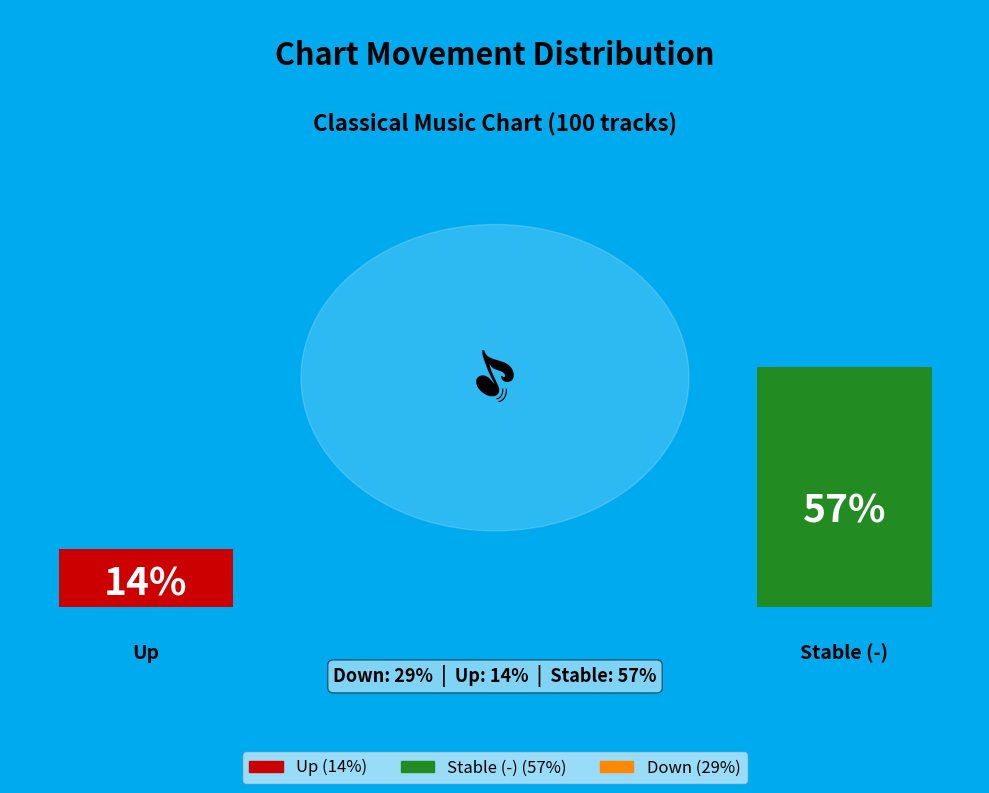

Rank the categories by value from highest to lowest.

-, down, up